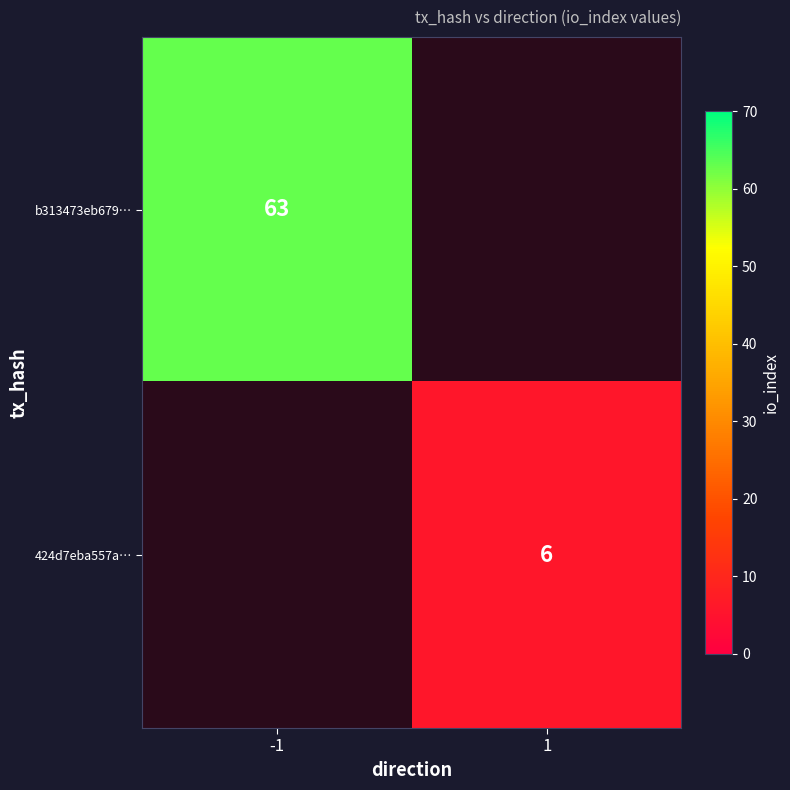

The value of 424d7eba557a… at 1 is 10. True or false?

False